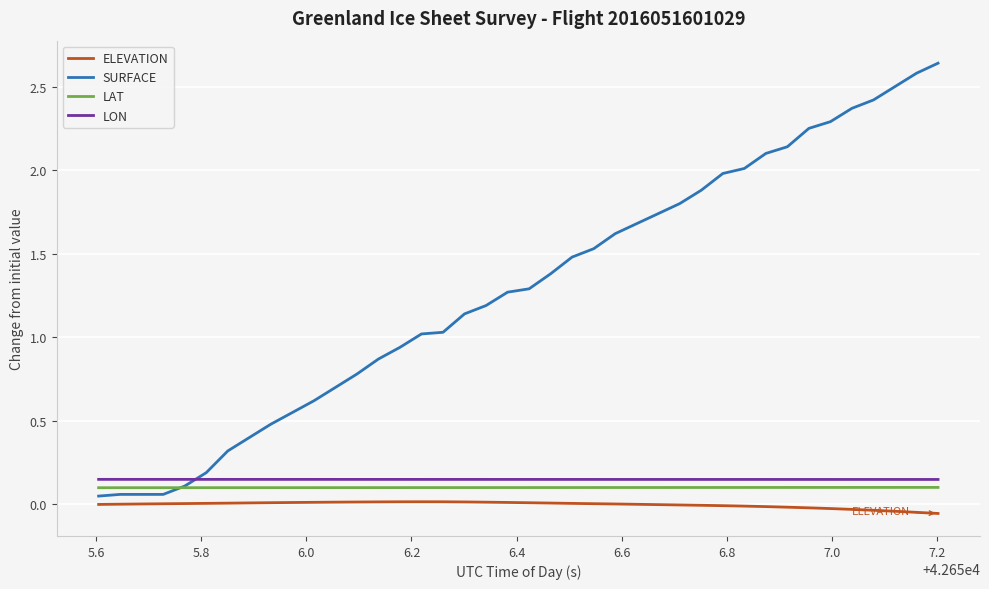

Which series has the largest total across all categories?

SURFACE